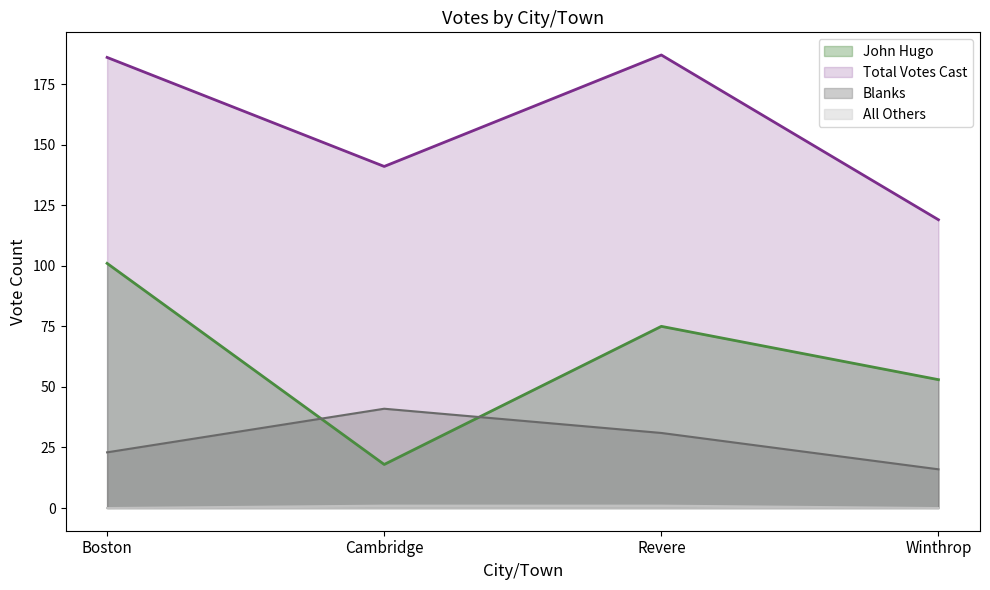

Reading left to right, transcribe all the data shown in this chart.

John Hugo: Boston=101	Cambridge=18	Revere=75	Winthrop=53
All Others: Boston=0	Cambridge=1	Revere=1	Winthrop=0
Blanks: Boston=23	Cambridge=41	Revere=31	Winthrop=16
Total Votes Cast: Boston=186	Cambridge=141	Revere=187	Winthrop=119